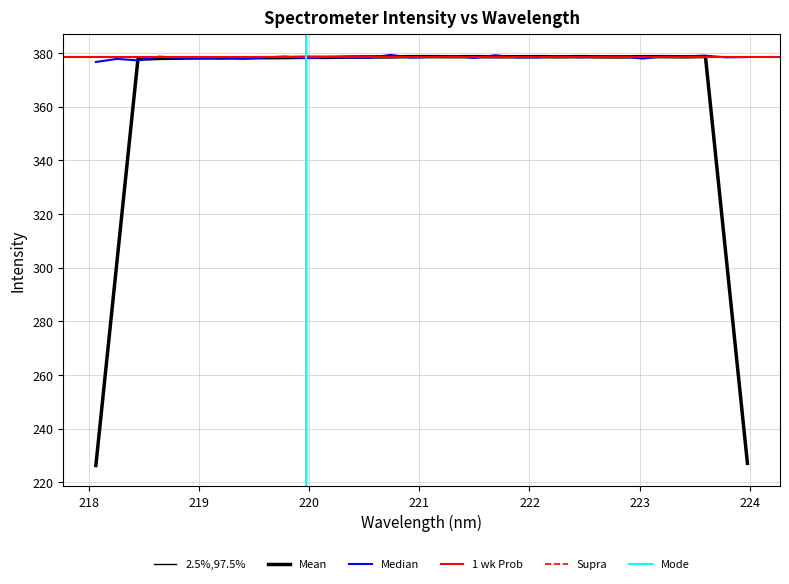

How many values are below 378?

6